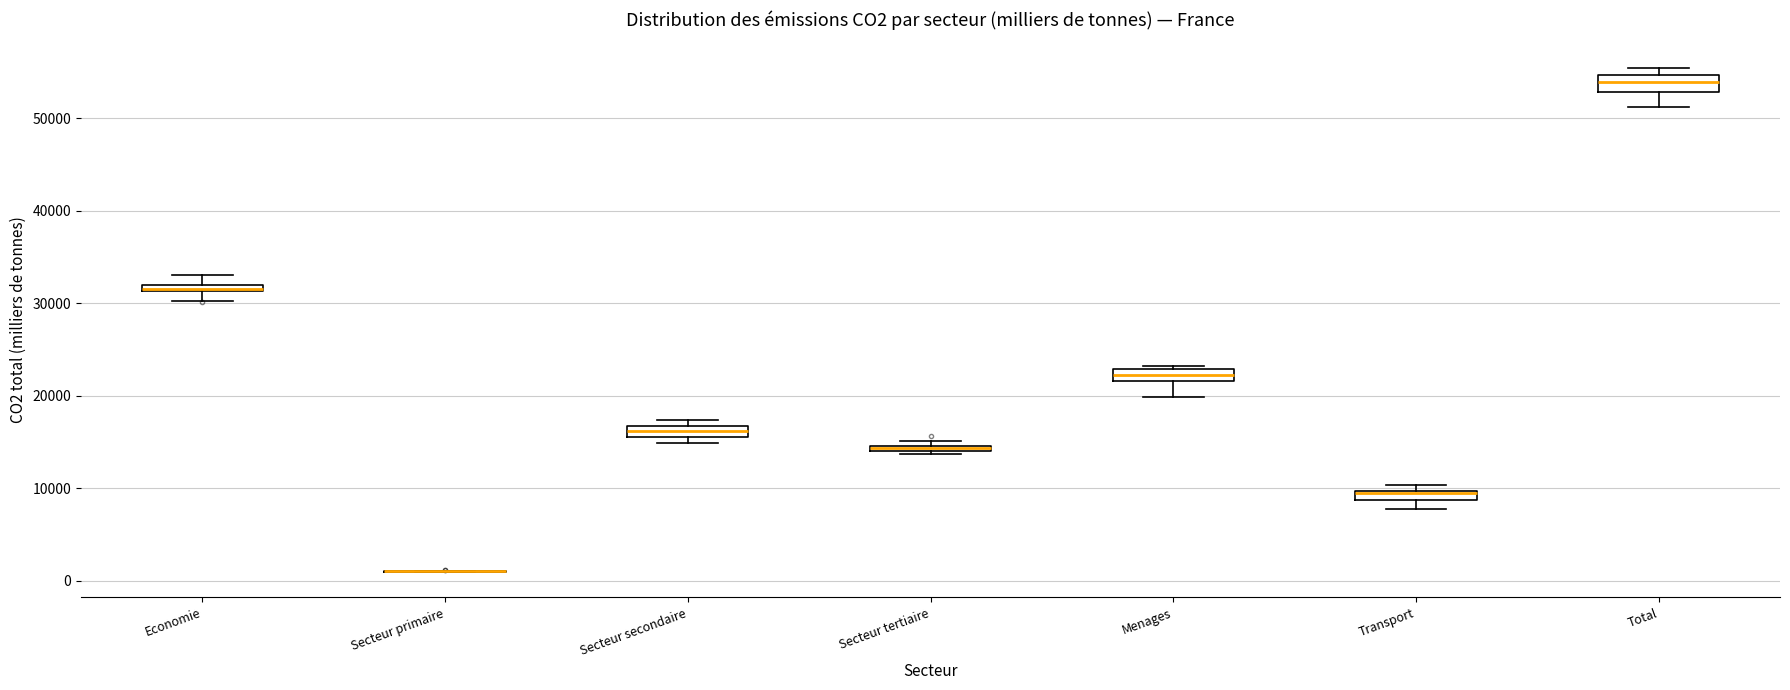

Where is the lower edge of the box for Menages on the y-axis? The values are not printed on the chart, so give them approximately, as read against the axis.

22000